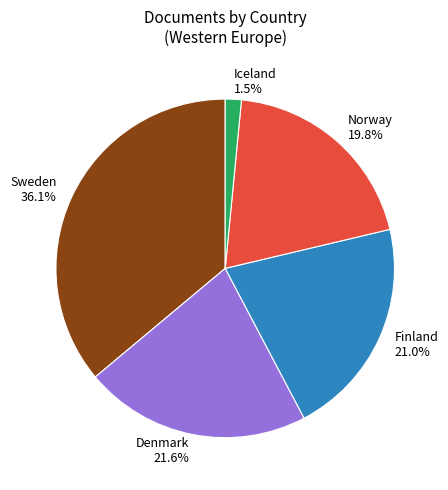

To the nearest percent, what is the average slice percentage?

20%